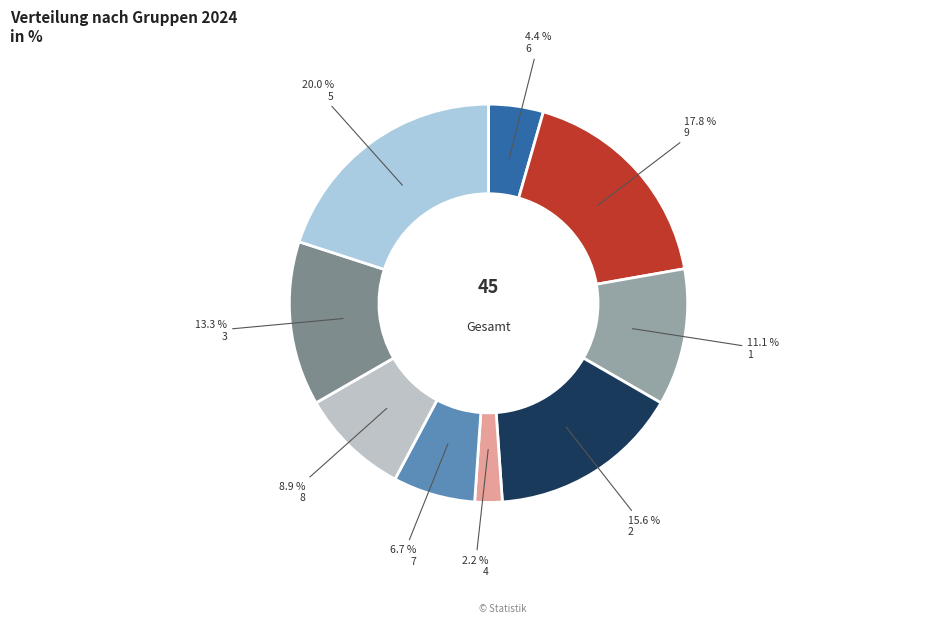

Count the number of slices in the pie.

9